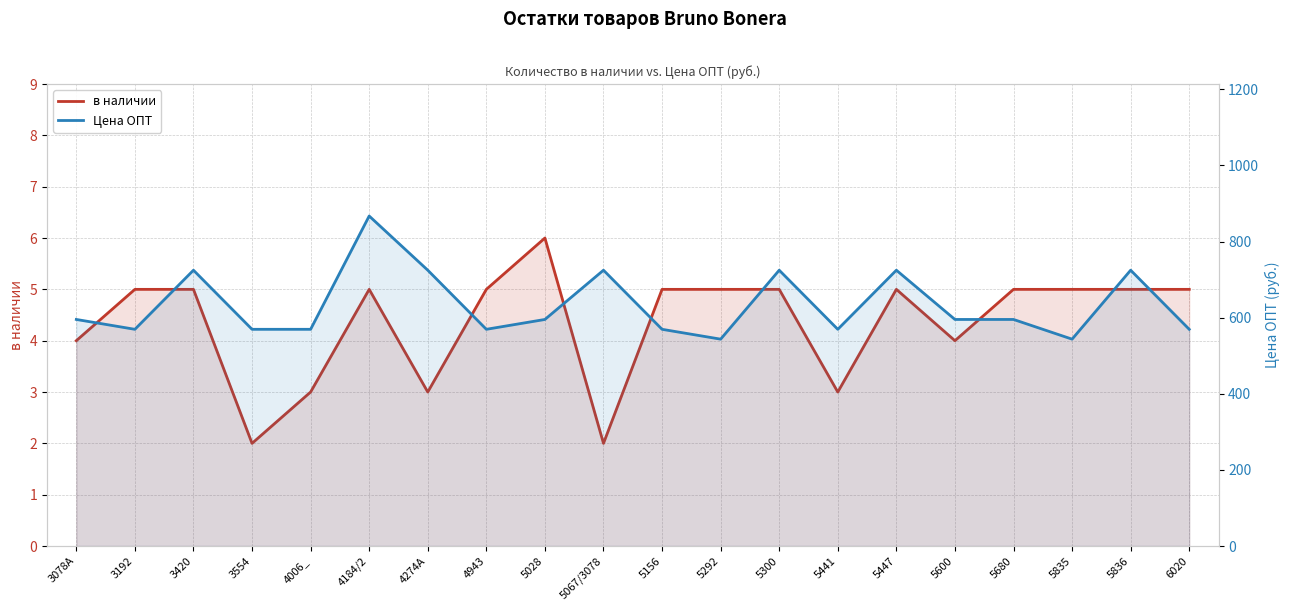

Is it true that Цена ОПТ equals 543.5 at 5835?

True